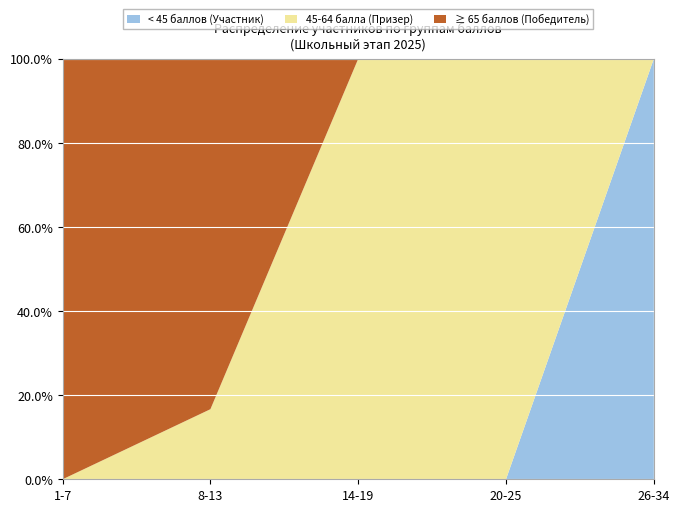

The value of < 45 баллов (Участник) at 8-13 is 0.0. True or false?

True